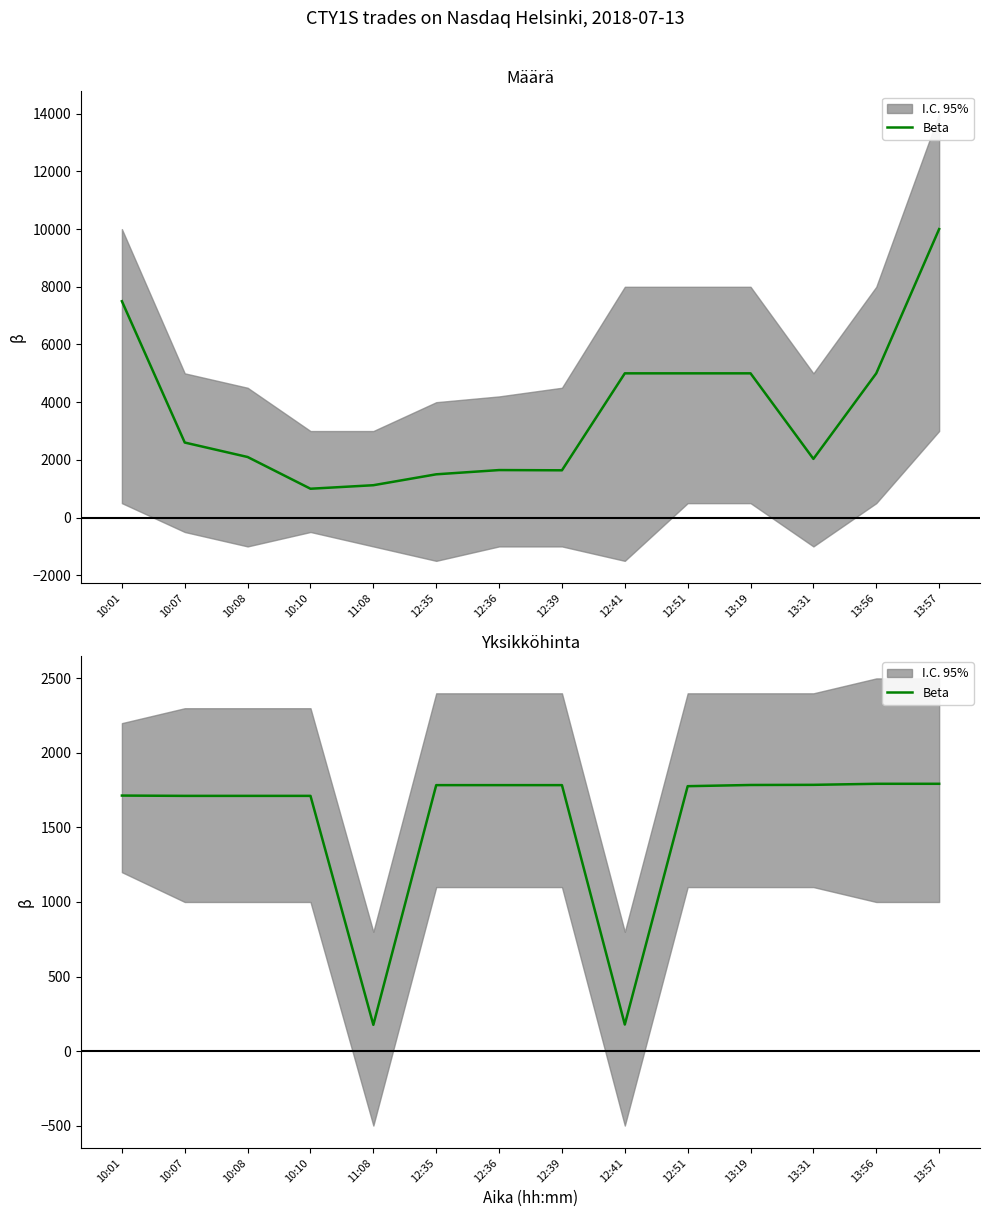

How many lines are shown in the chart?

1